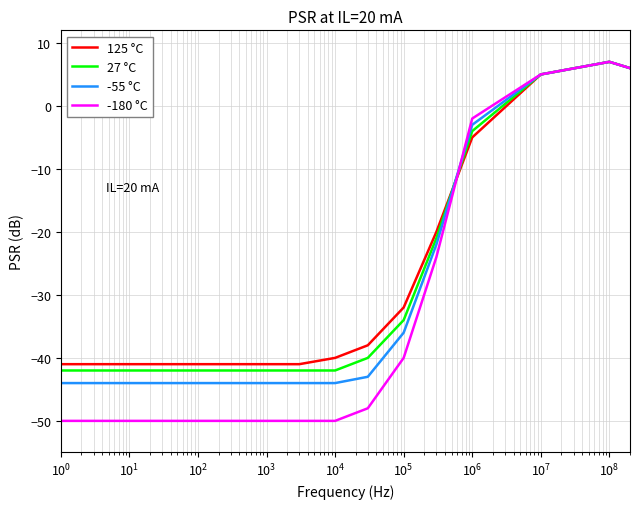

What is the lowest value of the 27 °C series?

-42